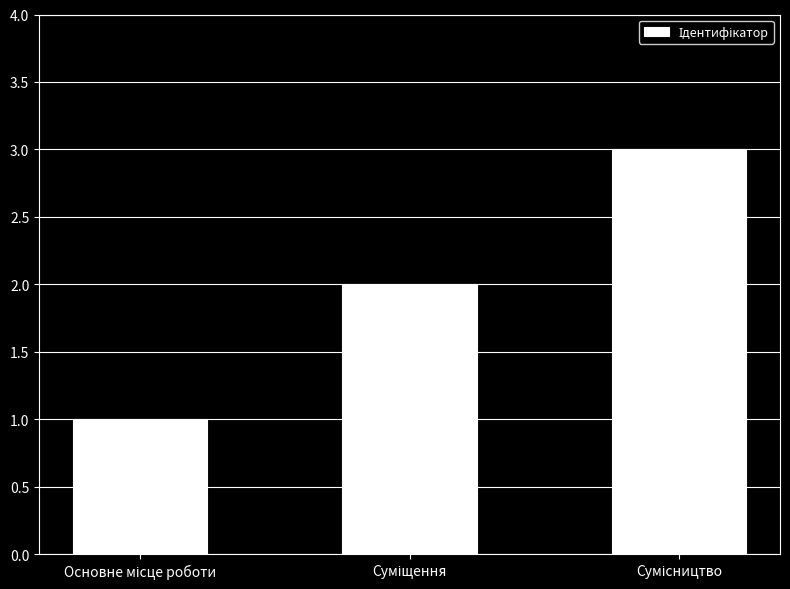

What is the sum of all values?

6